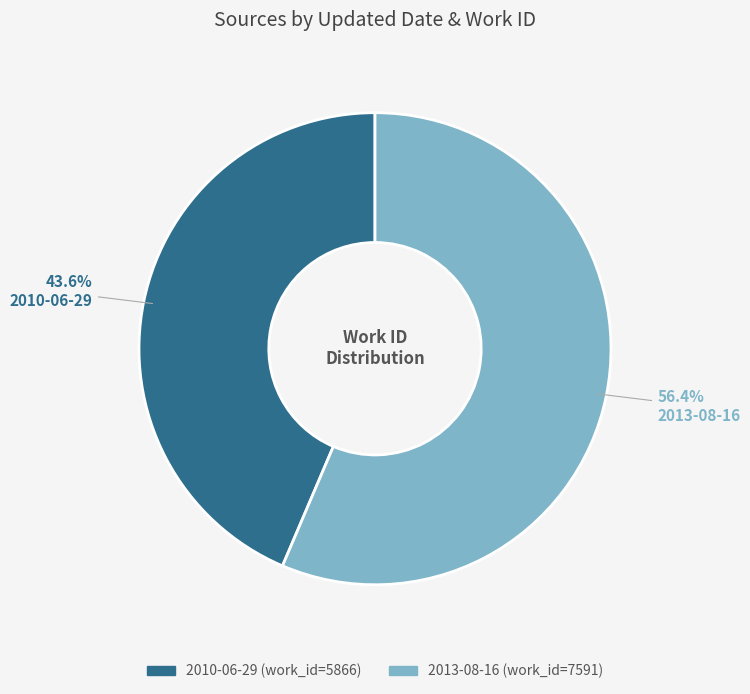

Between 2013-08-16 and 2010-06-29, which is larger?

2013-08-16